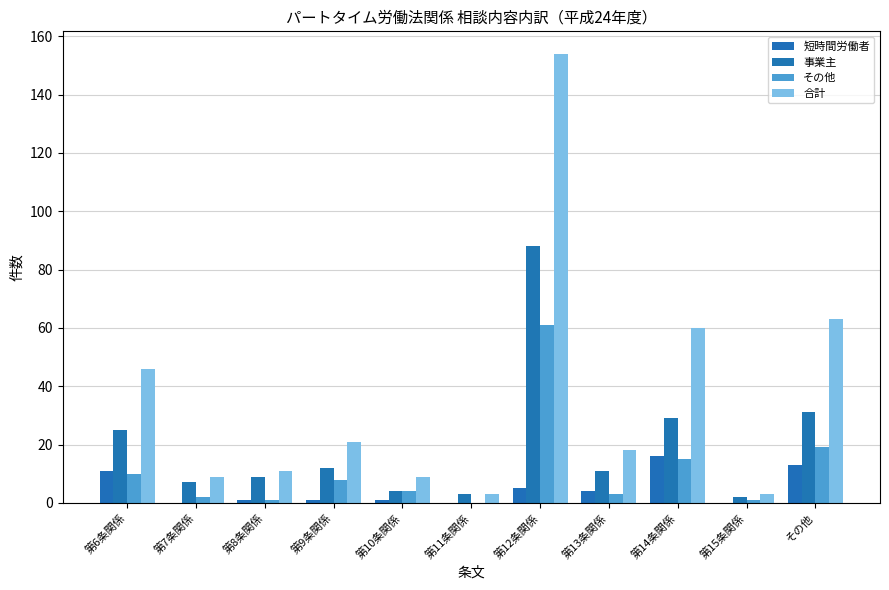

What is the sum of the 事業主 values at 第8条関係 and 第14条関係?

38